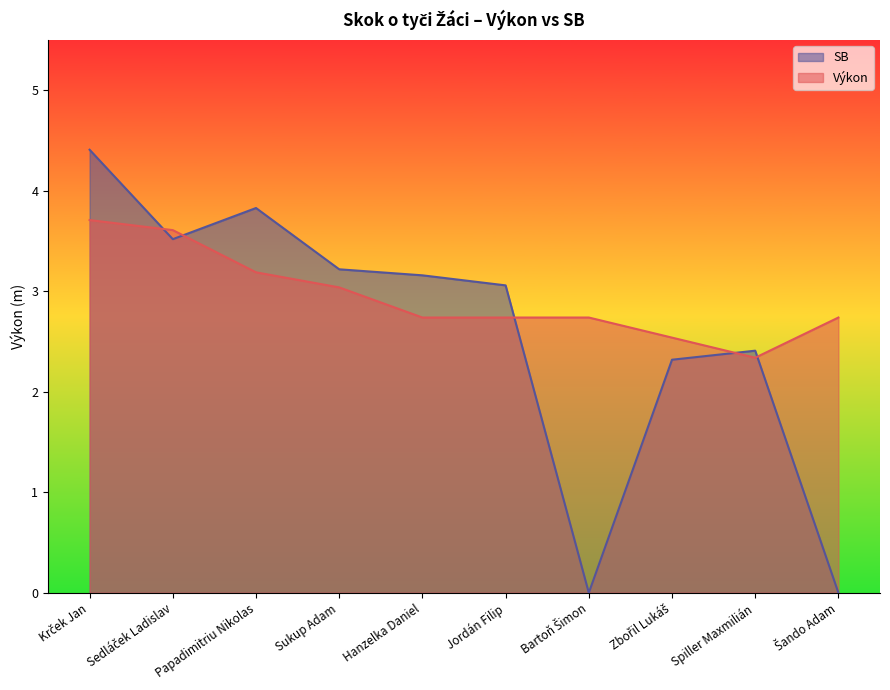

Reading left to right, list all the values displayed in this chart.

Výkon: Krček Jan=3.7	Sedláček Ladislav=3.6	Papadimitriu Nikolas=3.2	Sukup Adam=3.0	Hanzelka Daniel=2.7	Jordán Filip=2.7	Bartoň Šimon=2.7	Zbořil Lukáš=2.5	Spiller Maxmilián=2.3	Šando Adam=2.7
SB: Krček Jan=4.4	Sedláček Ladislav=3.5	Papadimitriu Nikolas=3.8	Sukup Adam=3.2	Hanzelka Daniel=3.2	Jordán Filip=3.1	Bartoň Šimon=0.0	Zbořil Lukáš=2.3	Spiller Maxmilián=2.4	Šando Adam=0.0